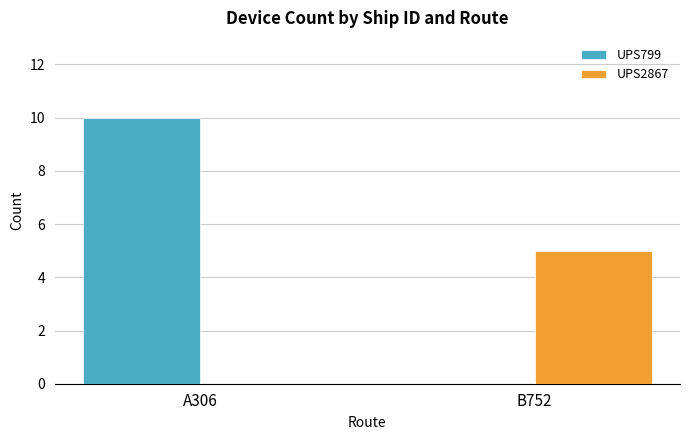

Does the chart contain stacked bars?

No